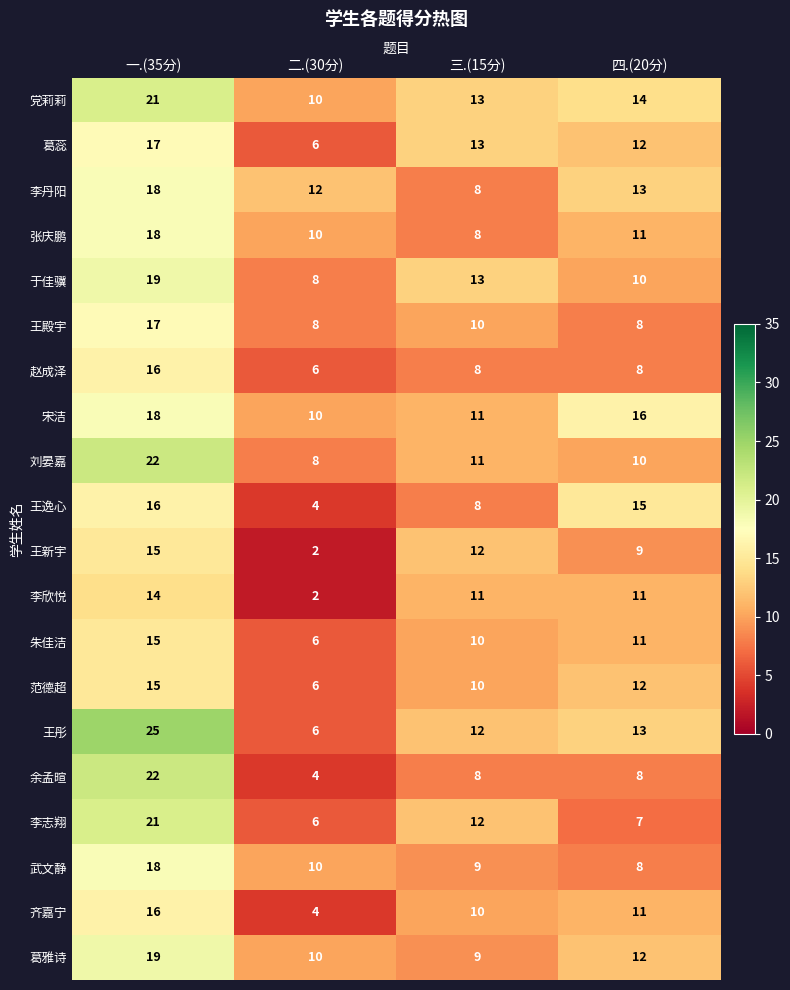

Is it true that 于佳骥 equals 19 at 一.(35分)?

True